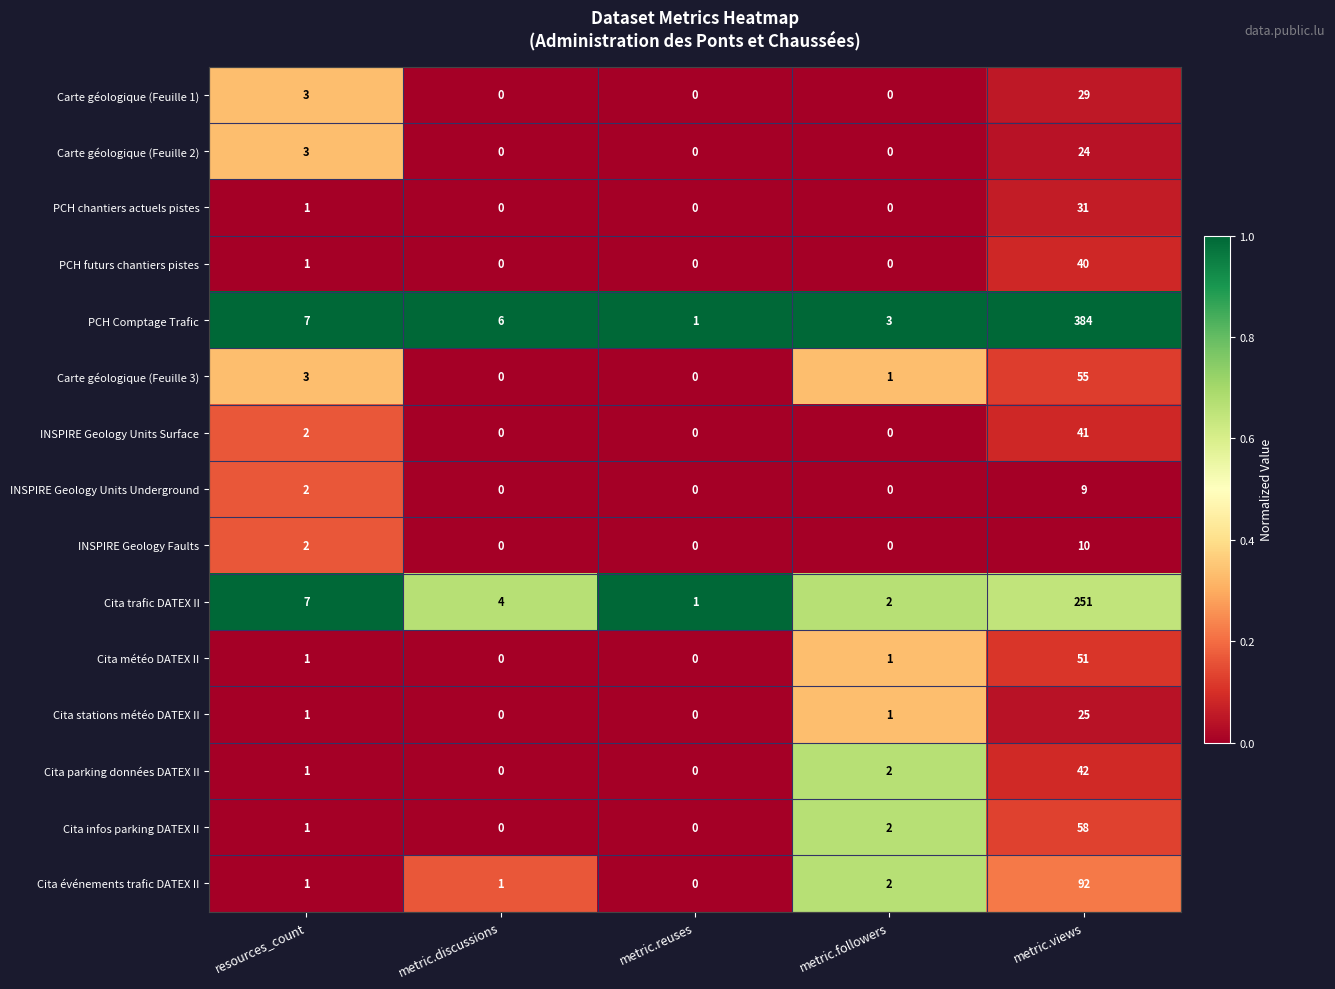

What is the maximum value for Cita parking données DATEX II?

42